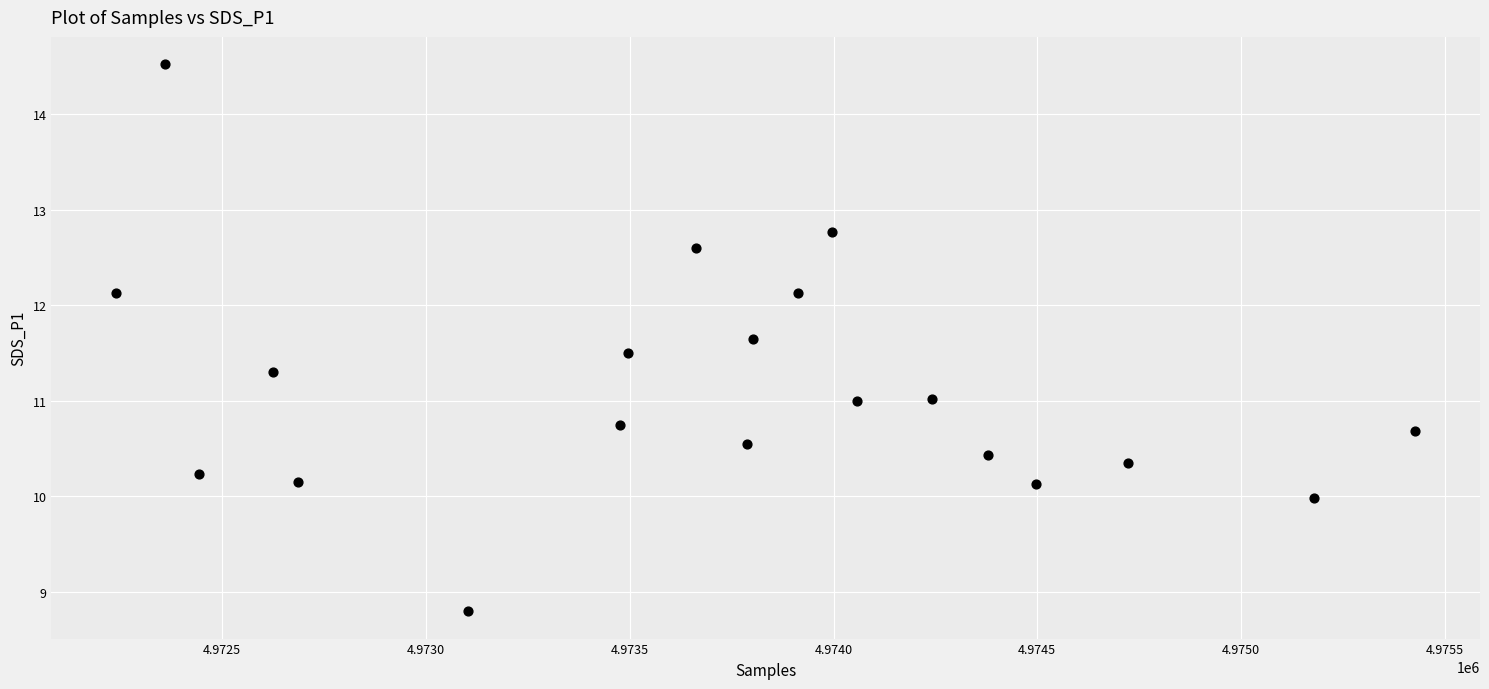

What is the range of X values (max minus min)?

3187.0